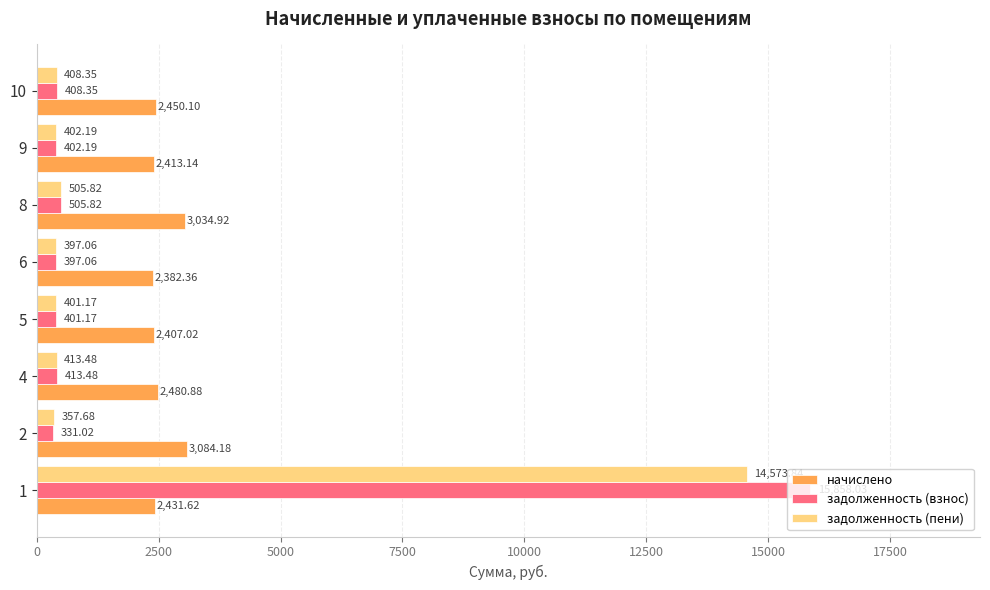

How many categories are shown in the chart?

8